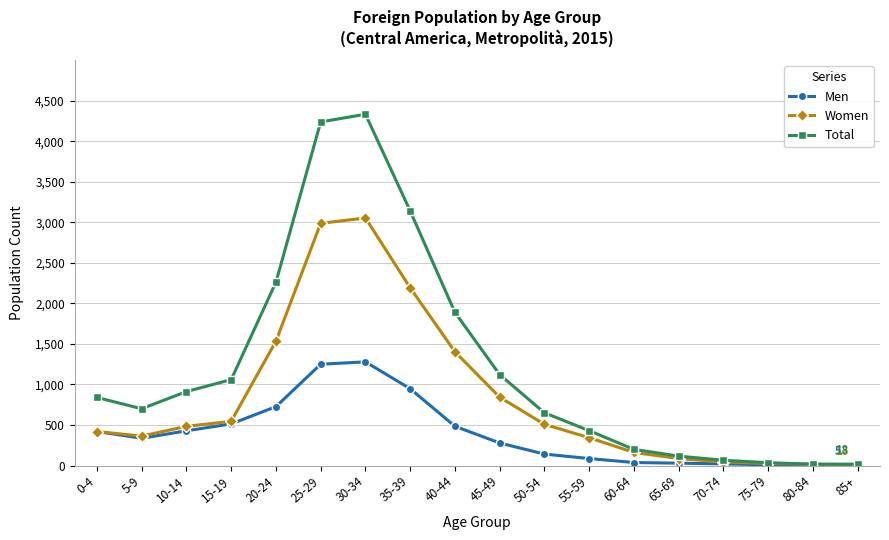

True or false: Total has a value of 18 at 85+.

True